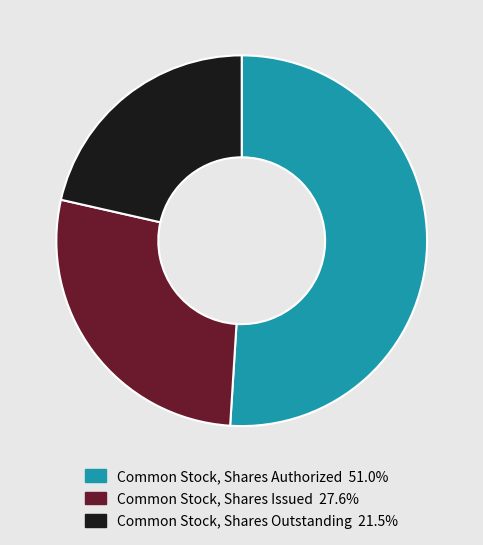

What is the smallest slice in the pie chart?

Common Stock, Shares Outstanding